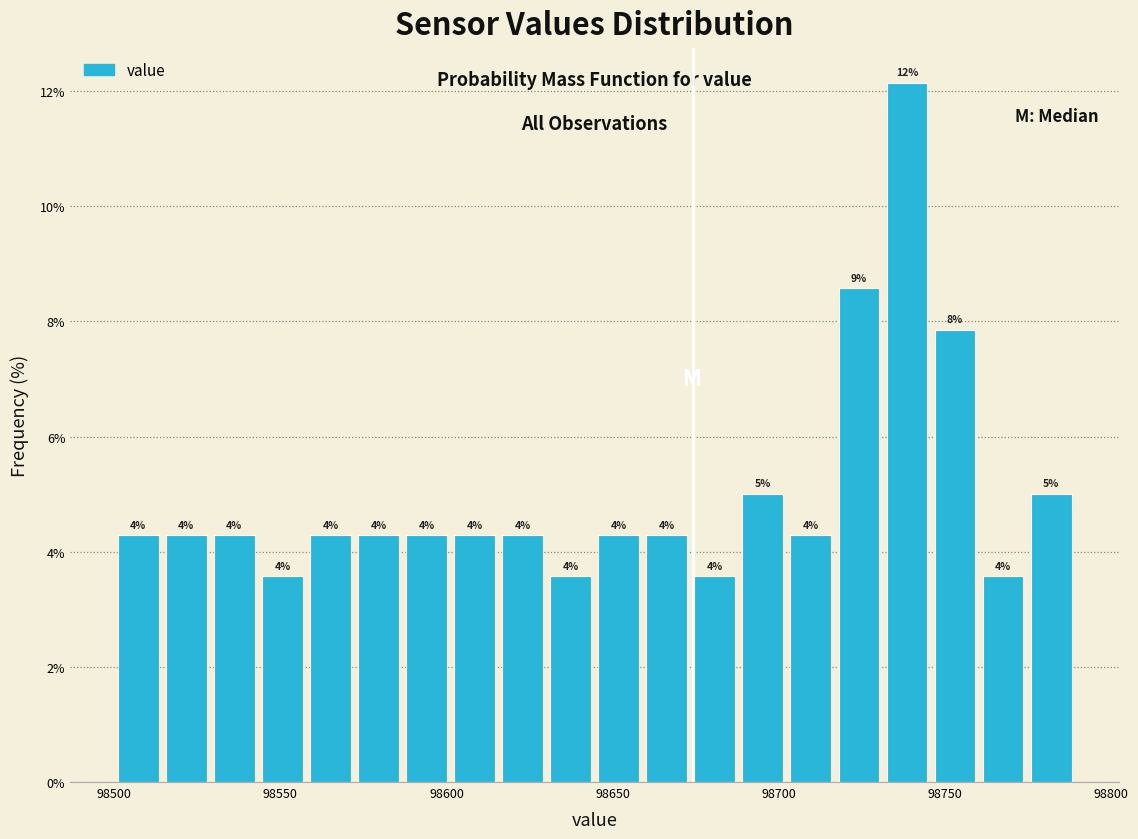

Read against the x-axis, roughly where is the centre of the tallest bar?

98740